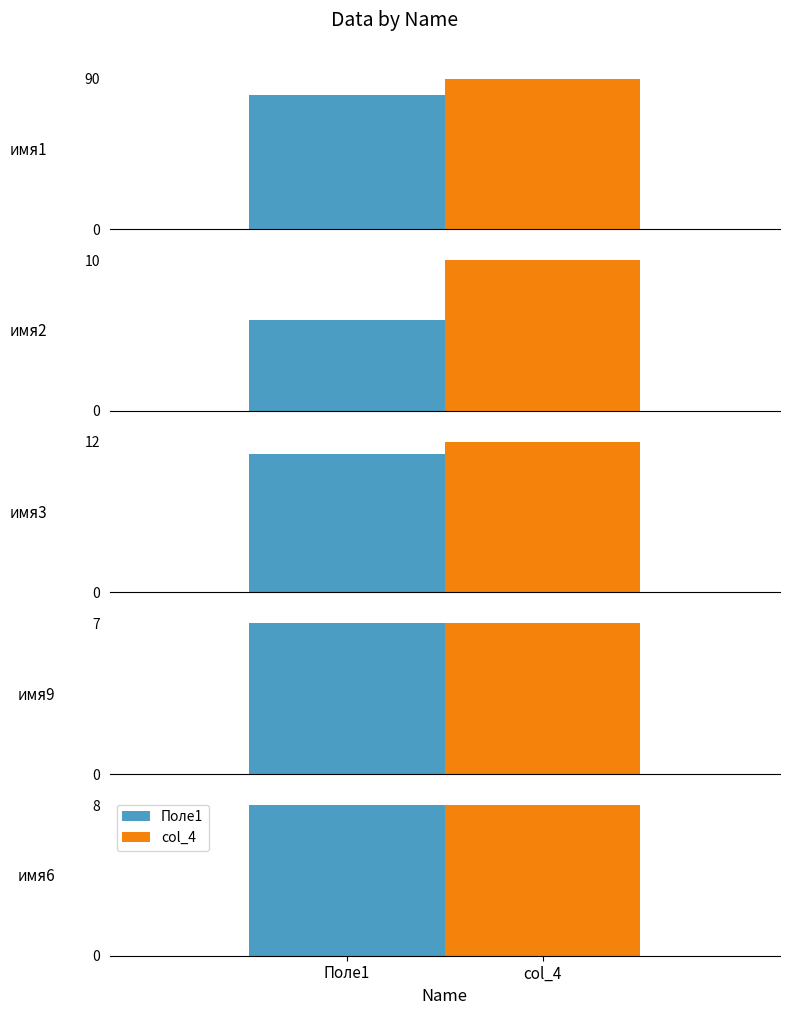

List the series in order of their overall mean, highest first.

col_4, Поле1